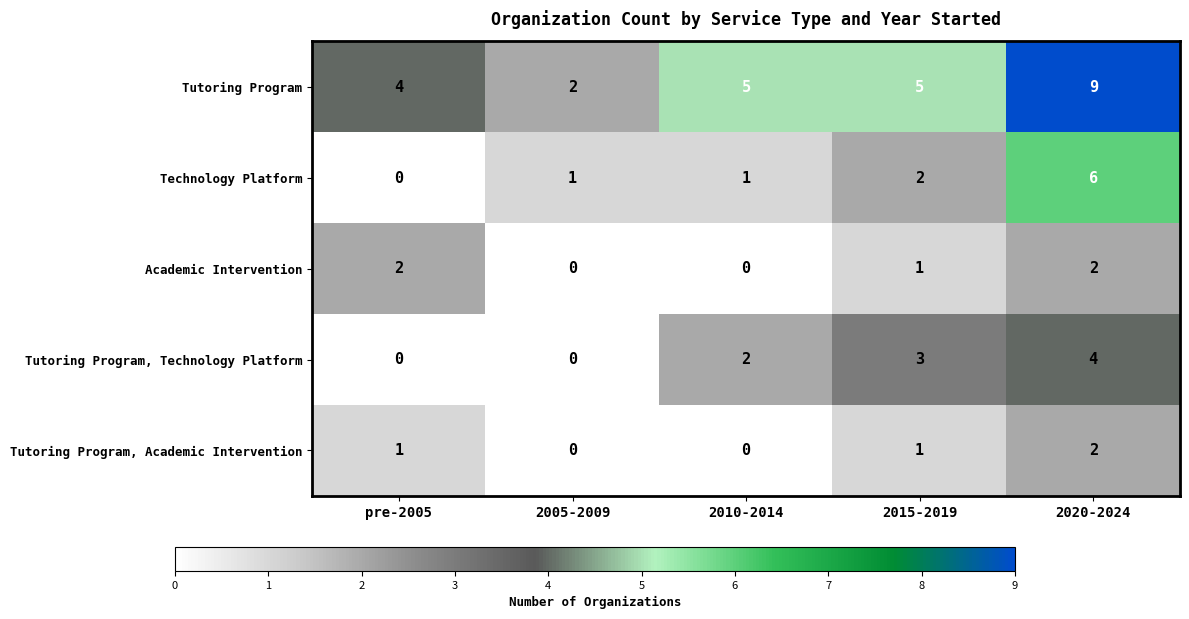

What is the total value across all series at 2010-2014?

8